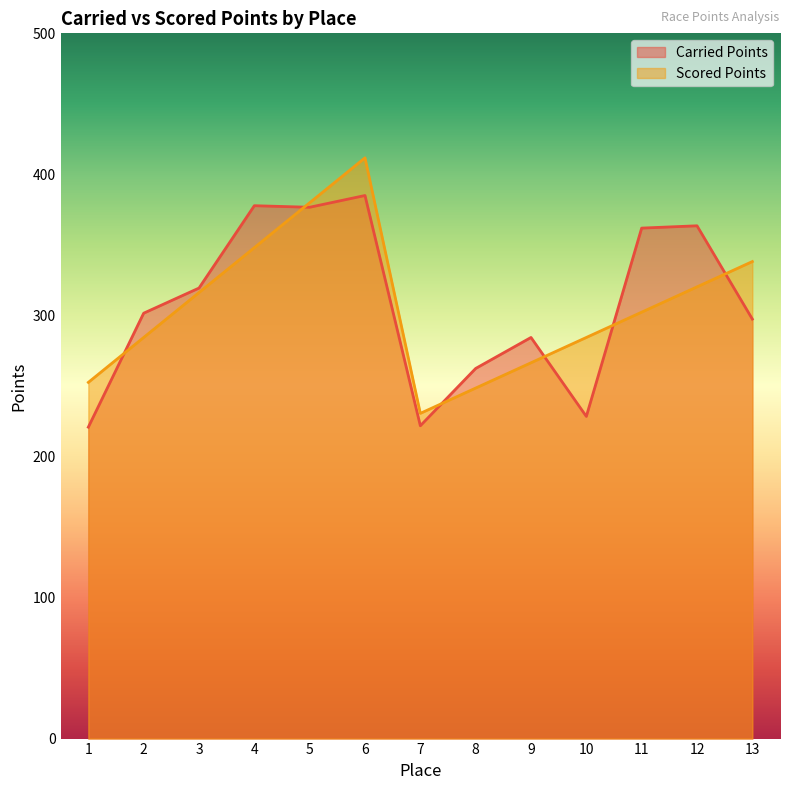

List the series in order of their overall mean, highest first.

Carried Points, Scored Points